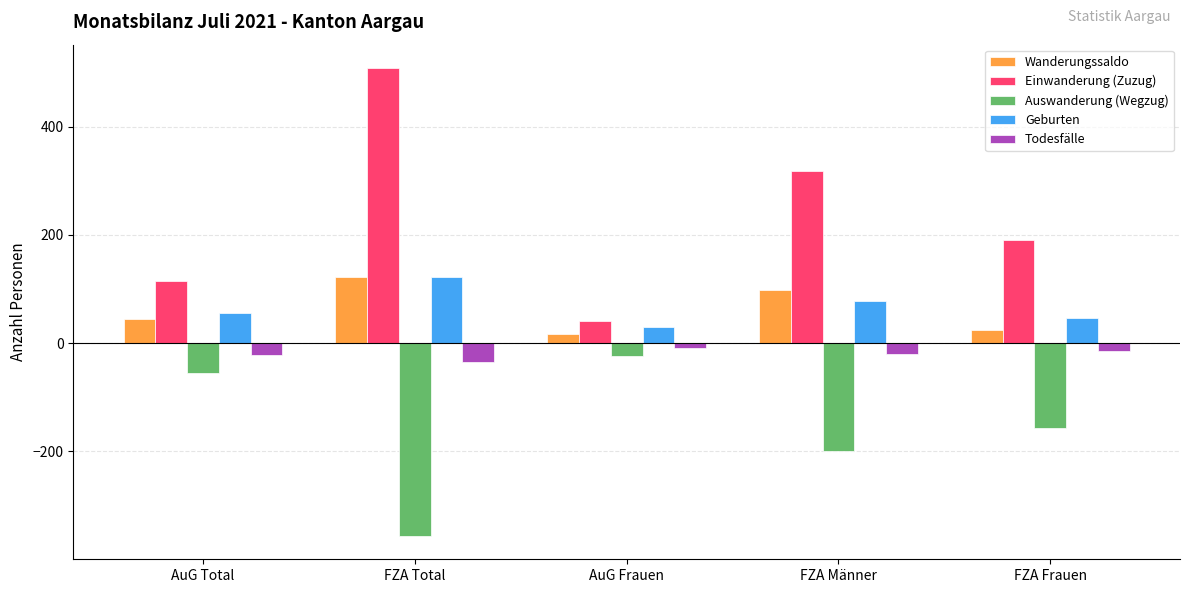

What is the maximum value shown in the chart?

508